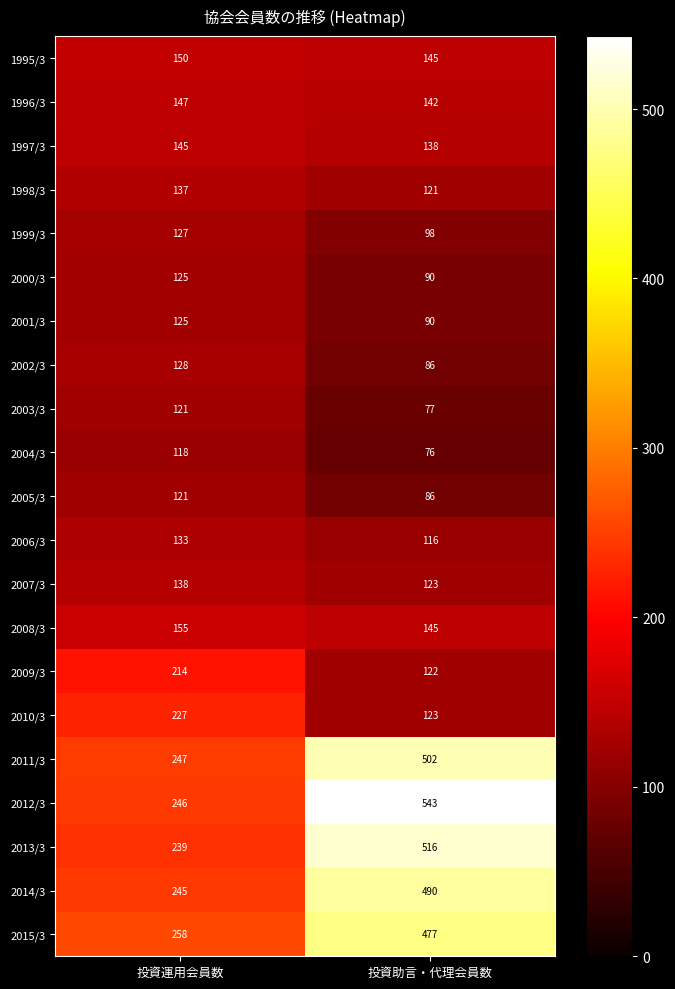

What is the sum of the 2008/3 values at 投資助言・代理会員数 and 投資運用会員数?

300